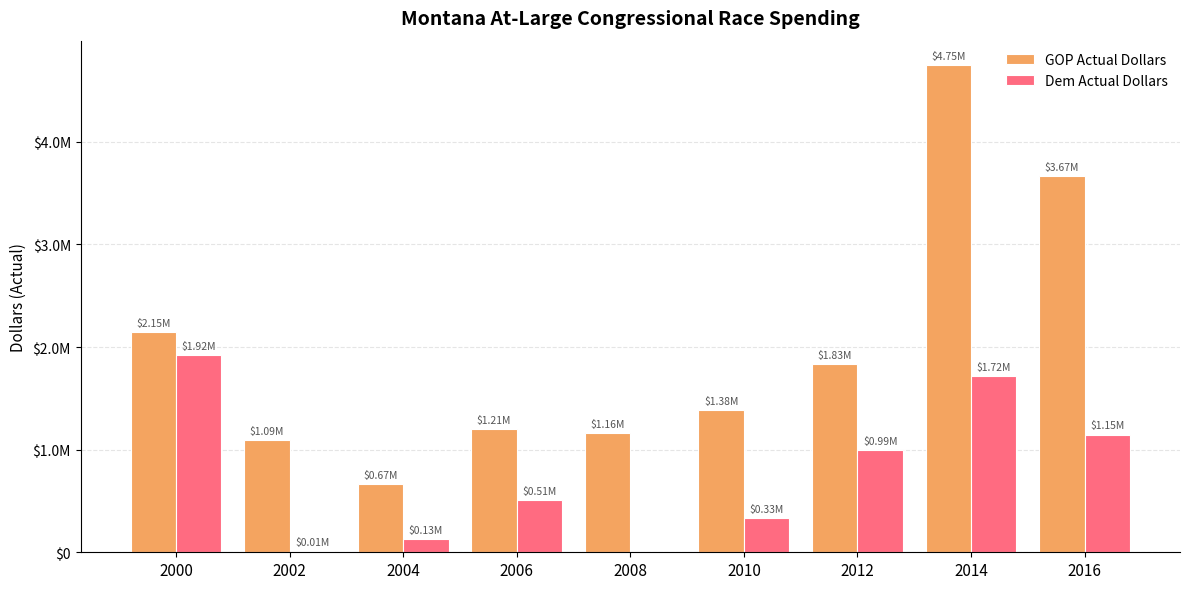

Between 2016 and 2008, which is larger?

2016